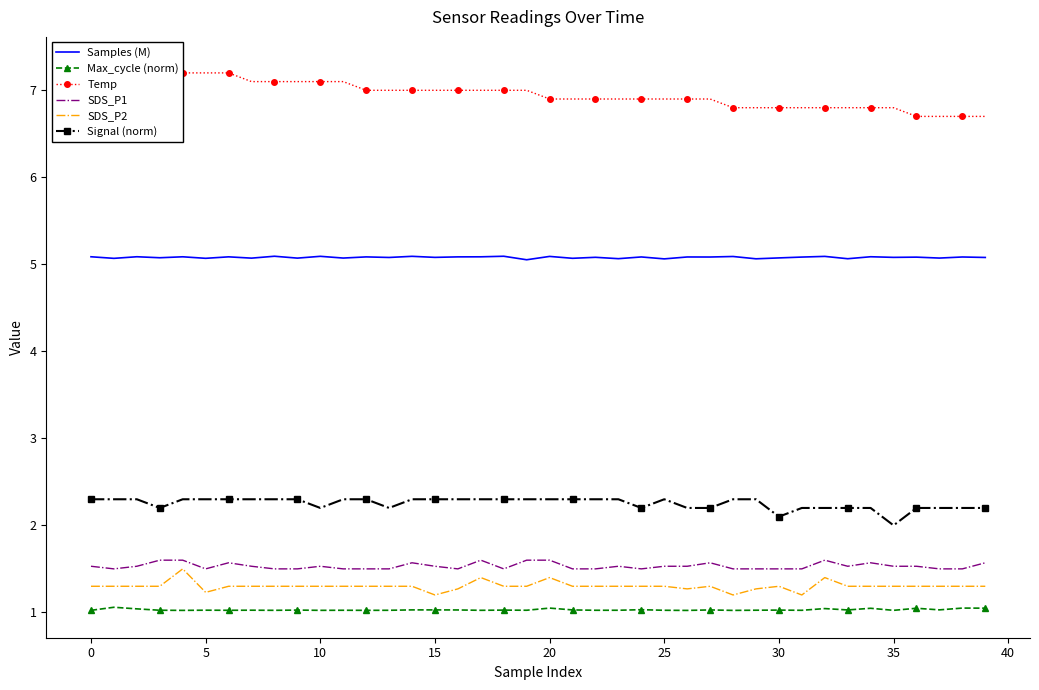

What is the highest value of the Signal (norm) series?

2.3